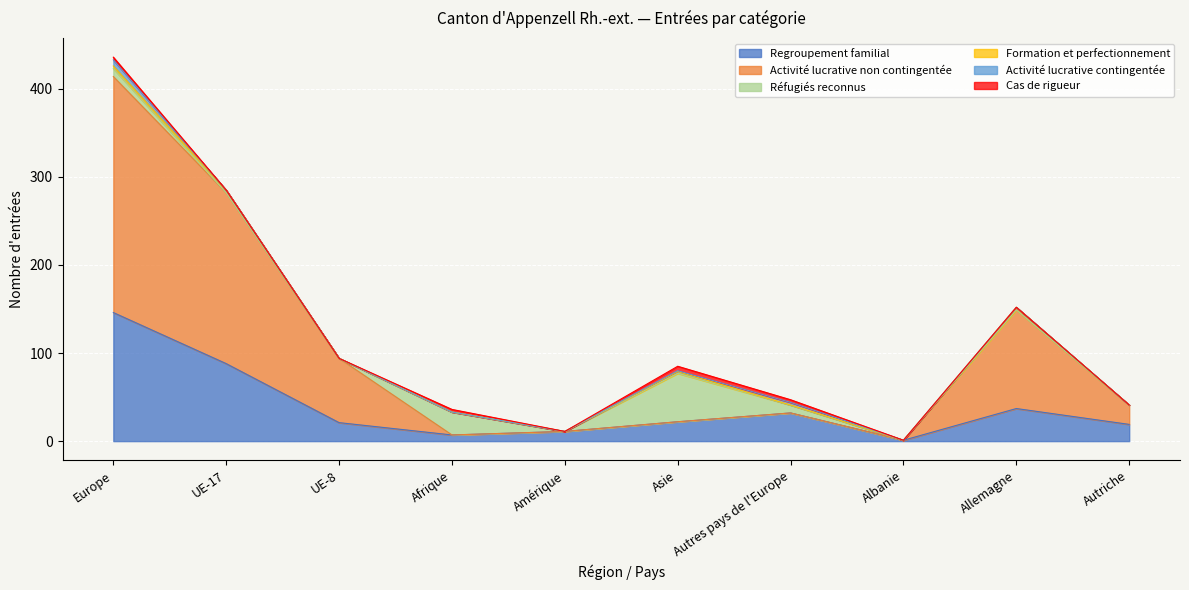

At which label does Regroupement familial reach its peak?

Europe